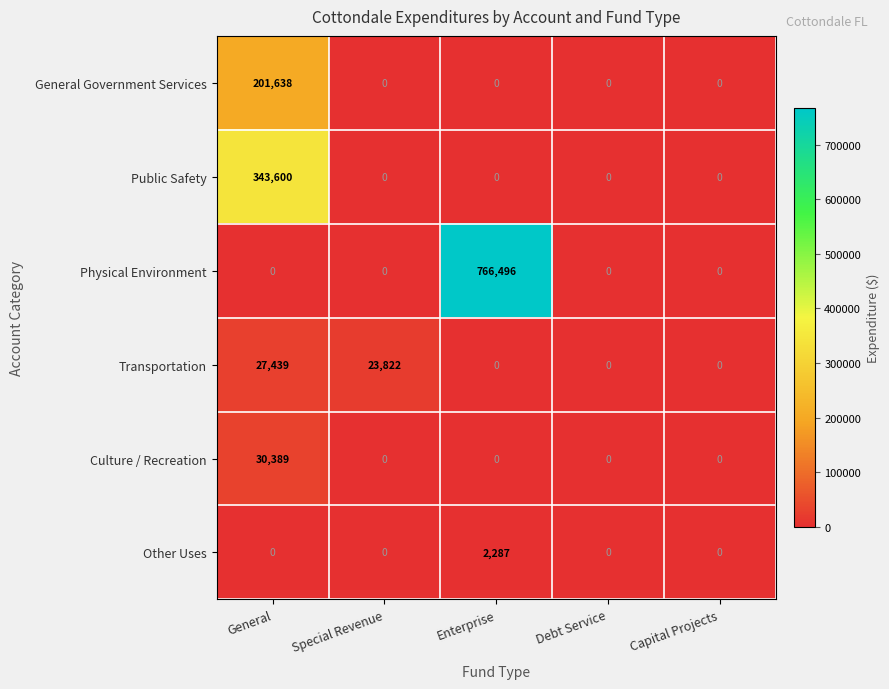

Rank the series by their maximum value, from lowest to highest.

Other Uses, Transportation, Culture / Recreation, General Government Services, Public Safety, Physical Environment